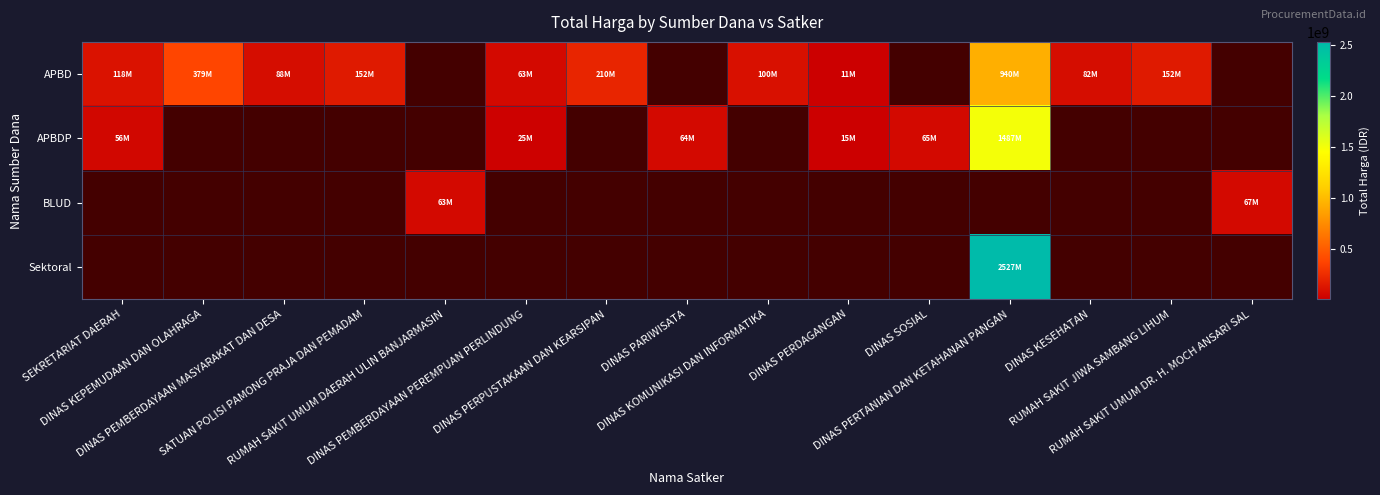

Rank the series at DINAS KESEHATAN from highest to lowest value.

APBD, APBDP, BLUD, Sektoral